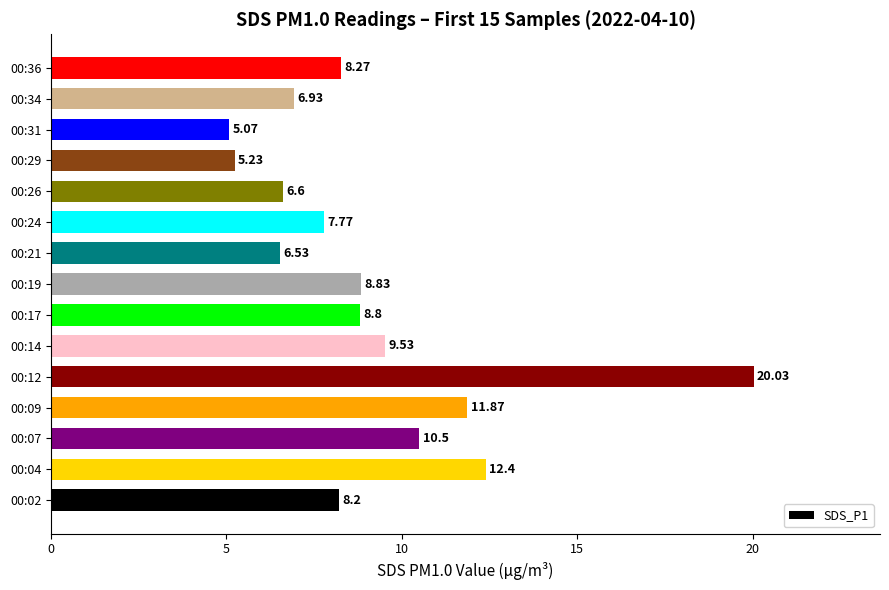

What is the average value?

9.1